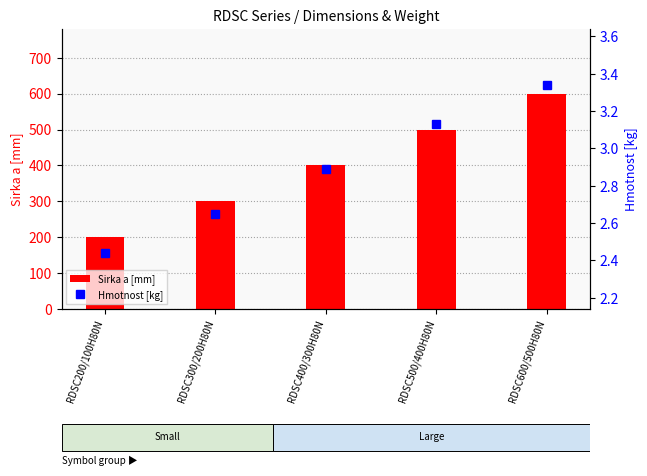

What is the maximum value for Hmotnost [kg]?

3.3